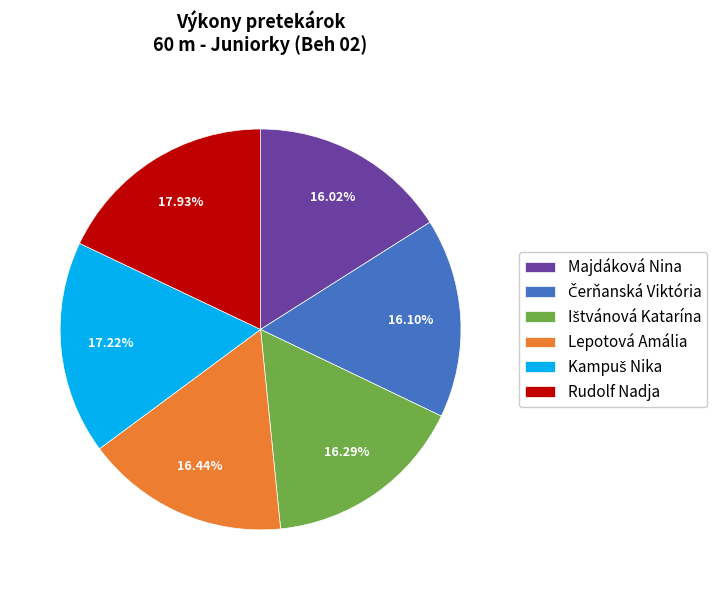

How much of the chart is everything except Lepotová Amália?

83.6%